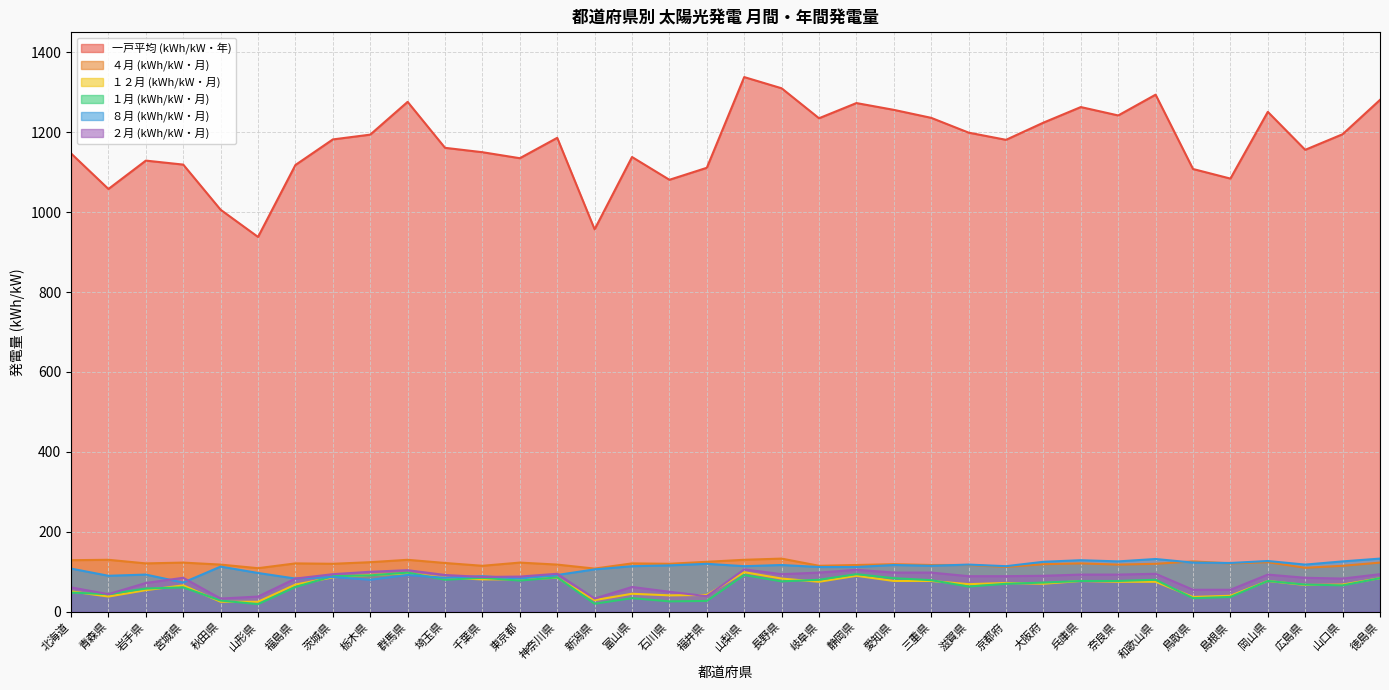

What is the lowest value of the ４月 (kWh/kW・月) series?

108